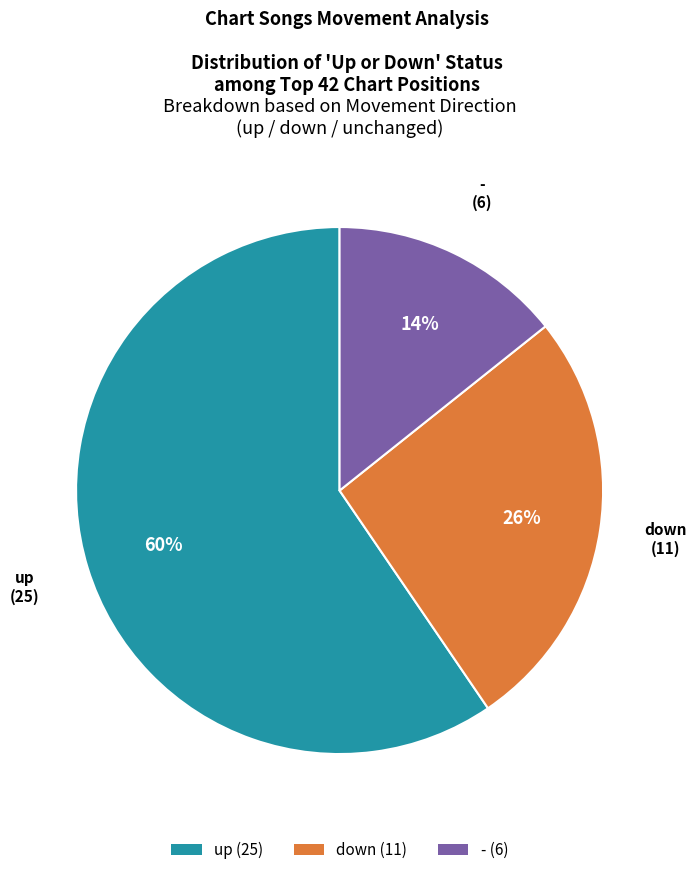

Rank the categories by value from lowest to highest.

-, down, up